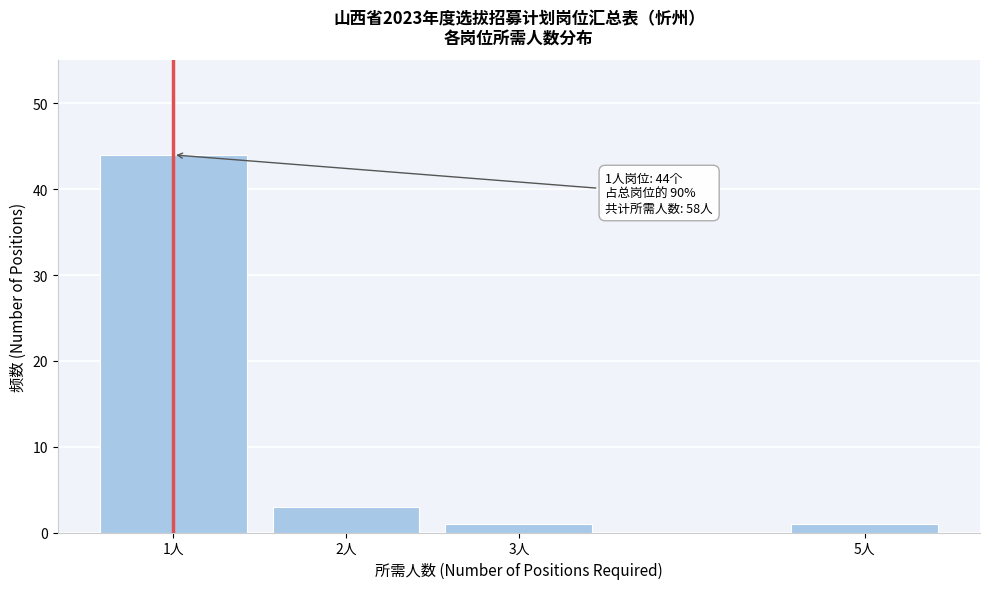

Reading right to left, list all the values displayed in this chart.

1	1	3	44